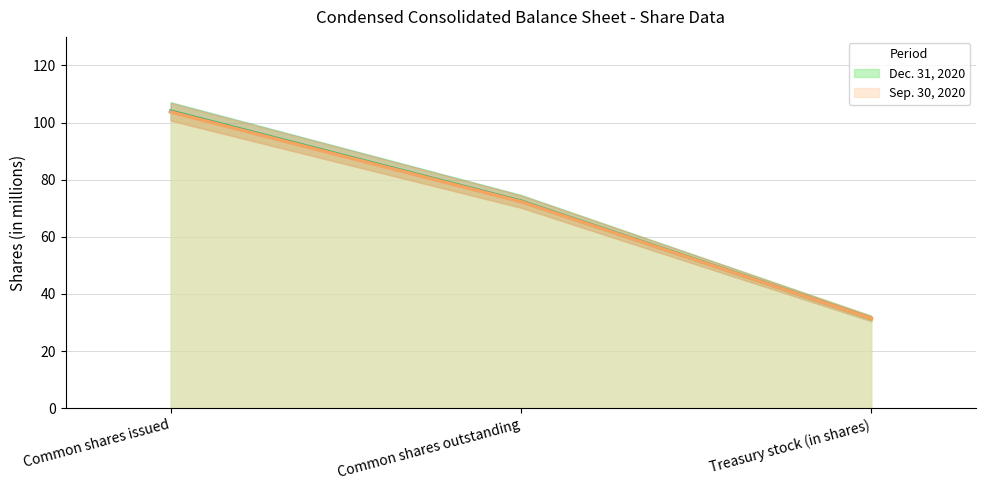

Which has a higher value, Treasury stock (in shares) or Common shares issued?

Common shares issued